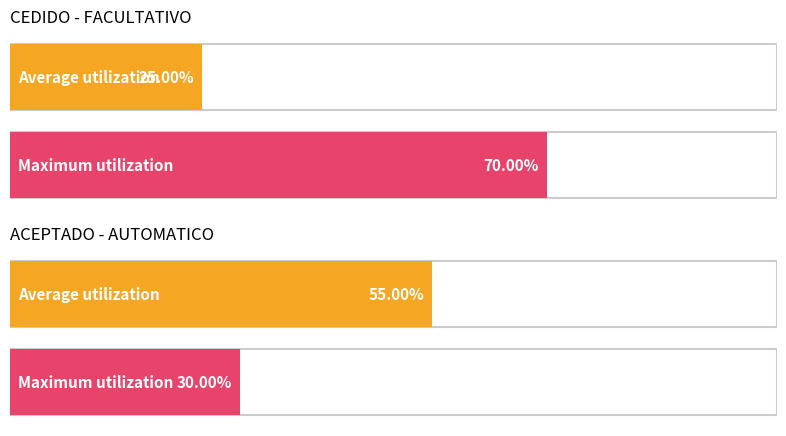

Are the bars horizontal?

Yes